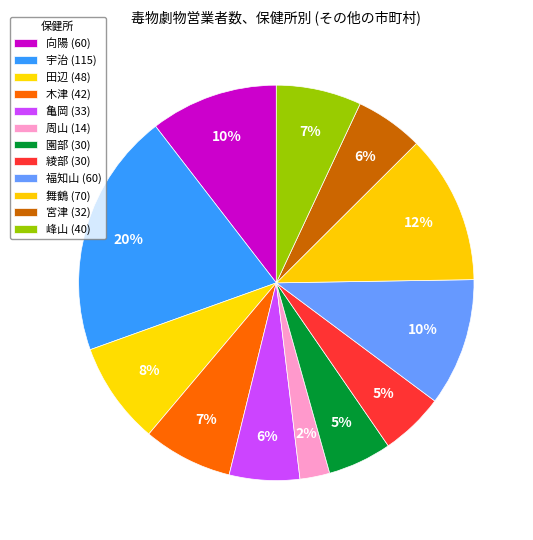

How many segments does this pie chart have?

12